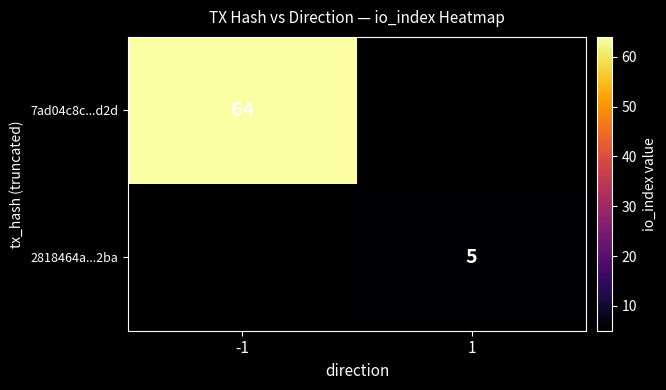

True or false: 7ad04c8c...d2d has a value of 21 at -1.

False